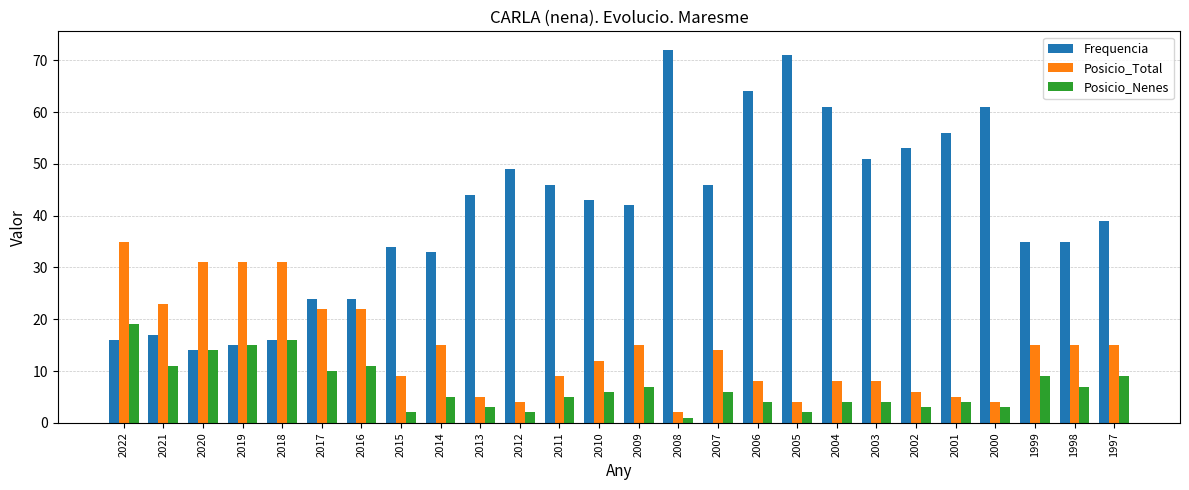

Which series has the largest total across all categories?

Frequencia